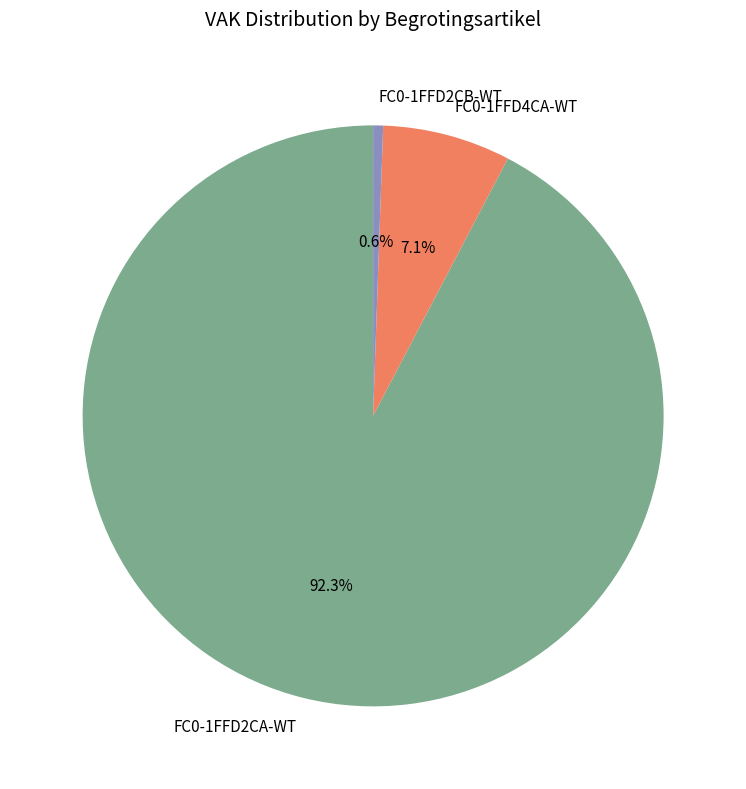

Between FC0-1FFD4CA-WT and FC0-1FFD2CB-WT, which is larger?

FC0-1FFD4CA-WT